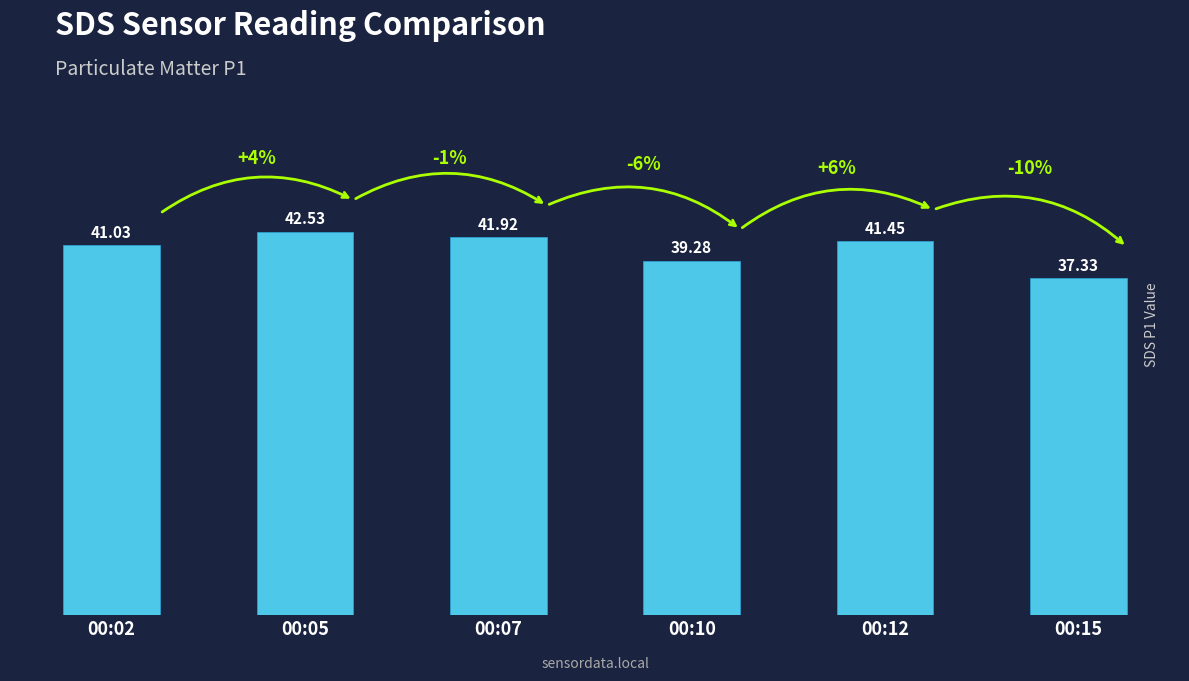

What is the difference between the second highest and second lowest values?

2.6